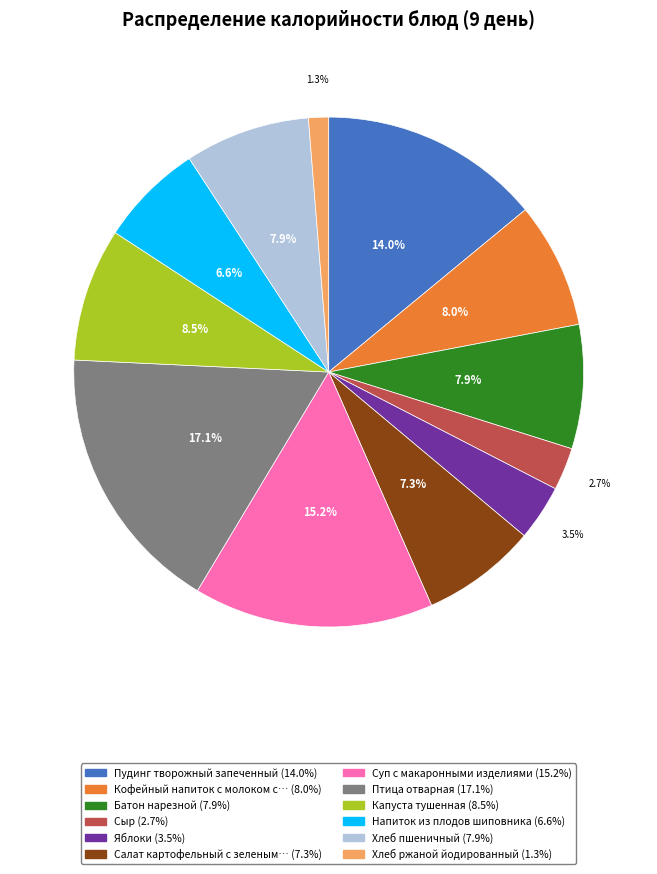

Does any single category account for the majority?

No